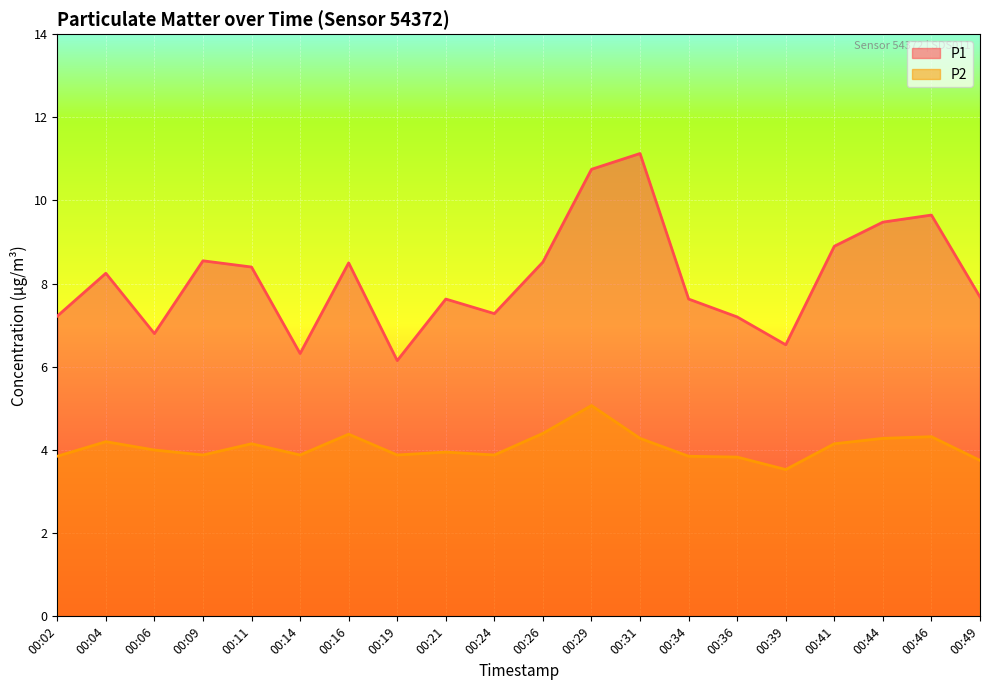

How many series are shown in this chart?

2